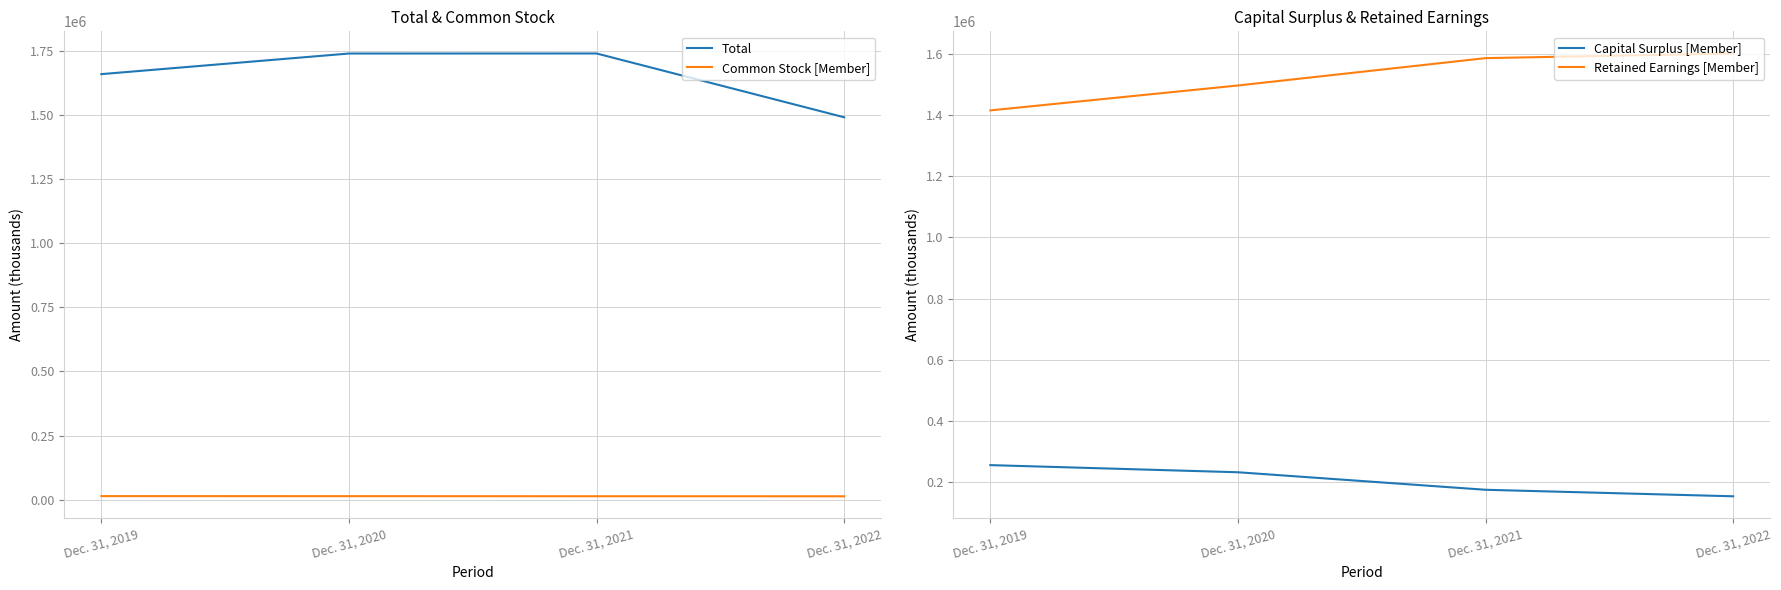

How many Common Stock [Member] values are between 12845 and 13376?

3